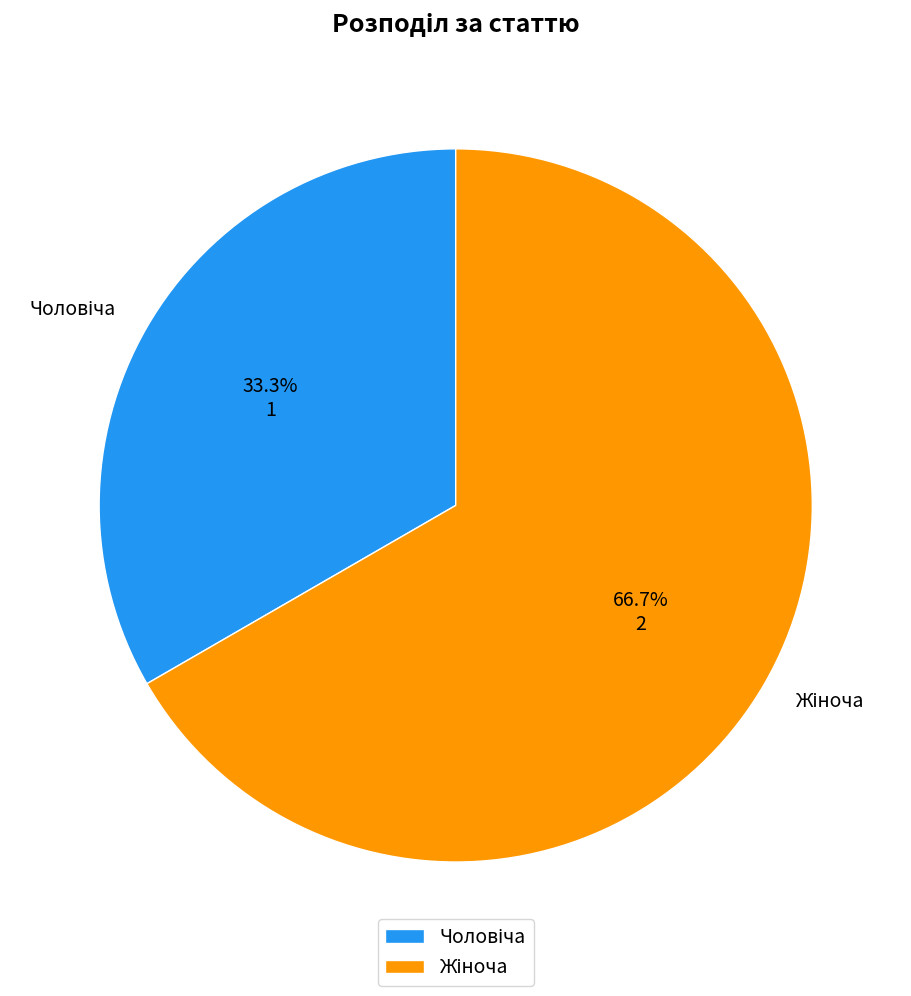

Is there any slice that represents more than half of the pie?

Yes